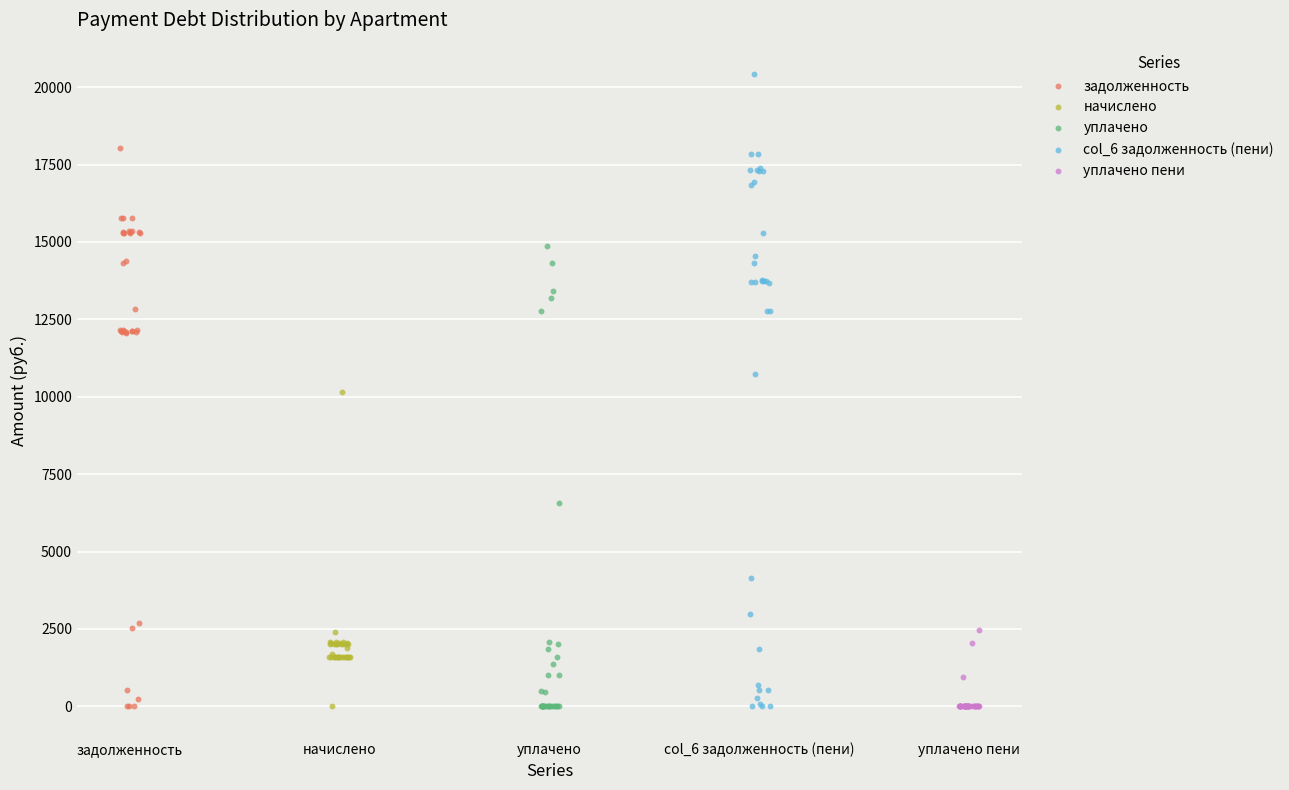

Which series has the widest spread of Y values?

col_6 задолженность (пени)